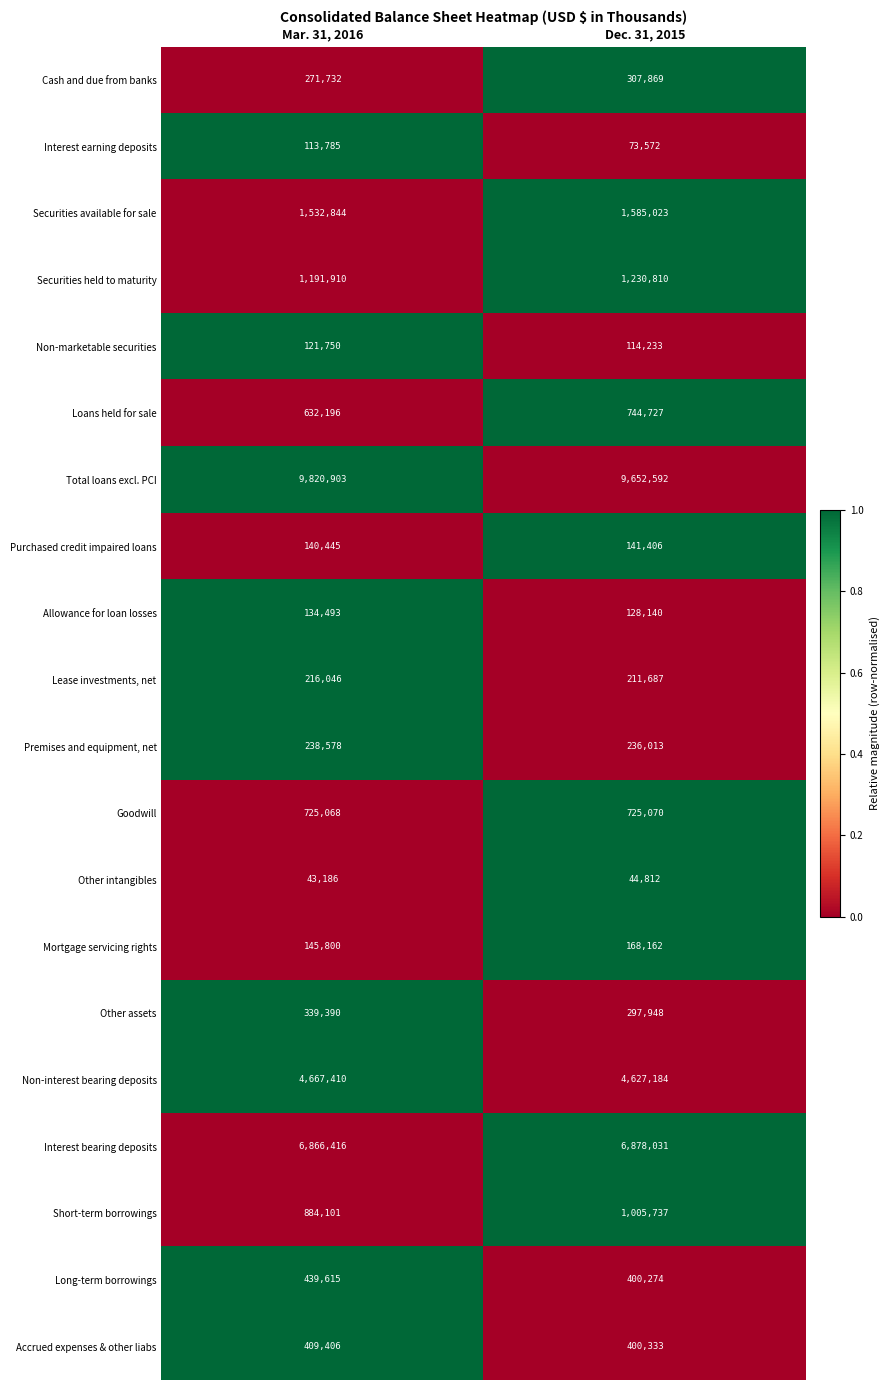

Which series changed the most between Mar. 31, 2016 and Dec. 31, 2015?

Total loans excl. PCI